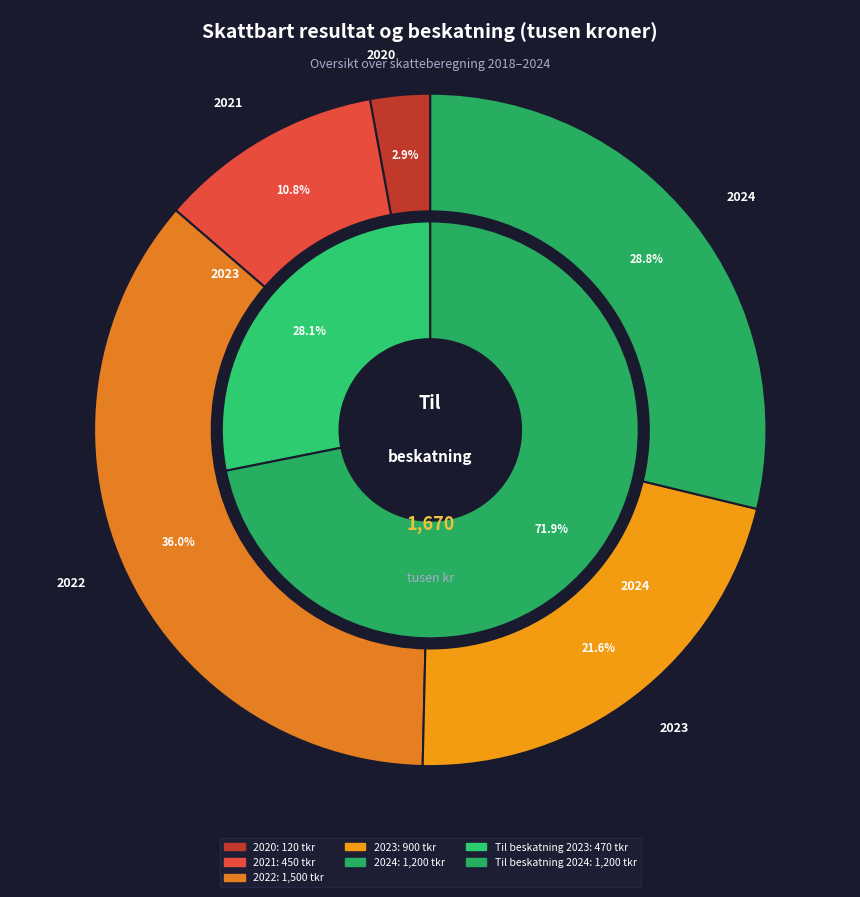

Does 1 account for over 50% of the chart?

No